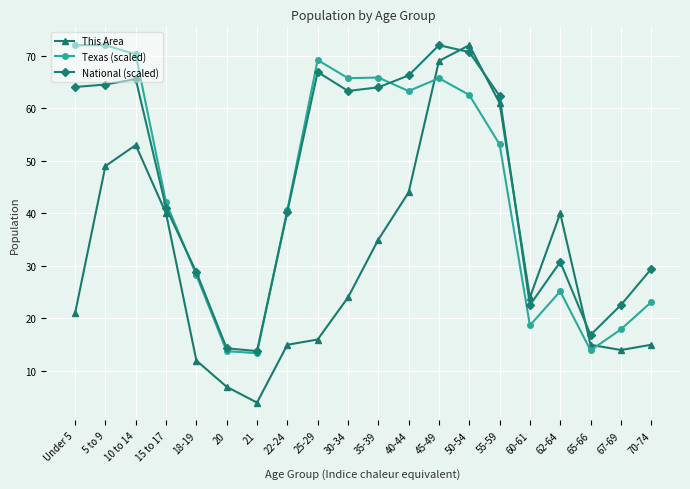

What position from the right is 30-34?

11